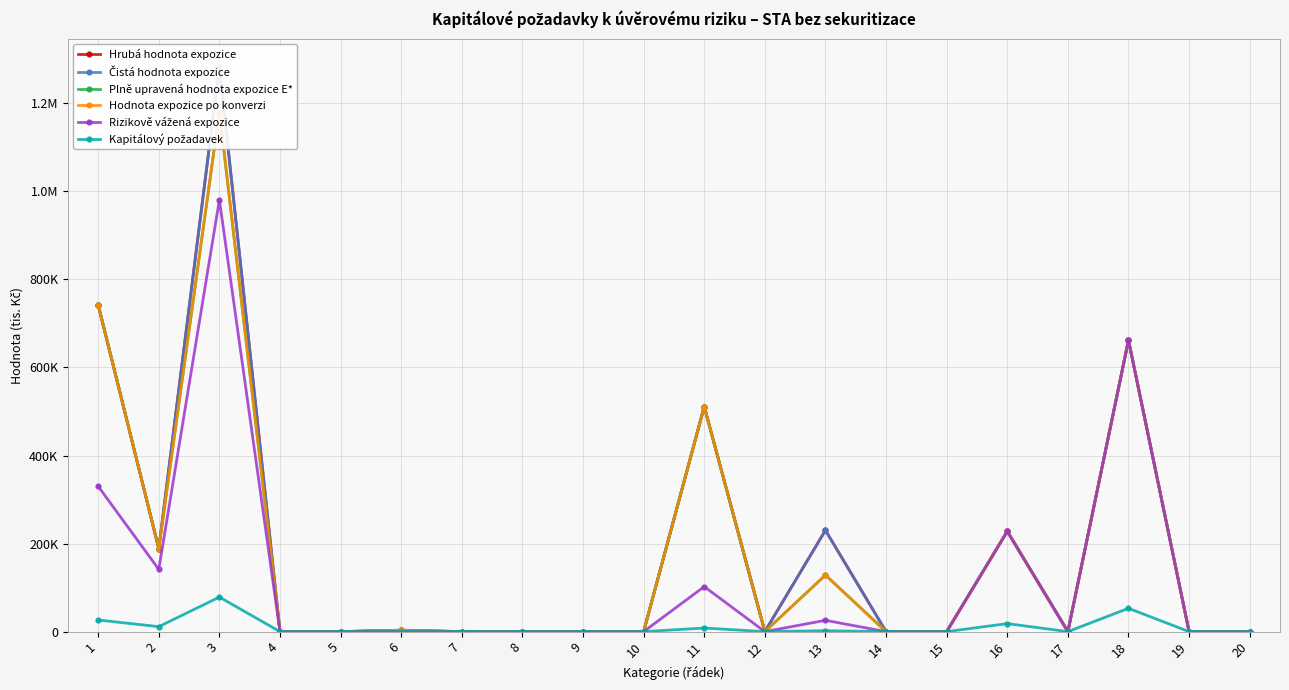

True or false: Hrubá hodnota expozice has a value of 252526.7 at 2.

False